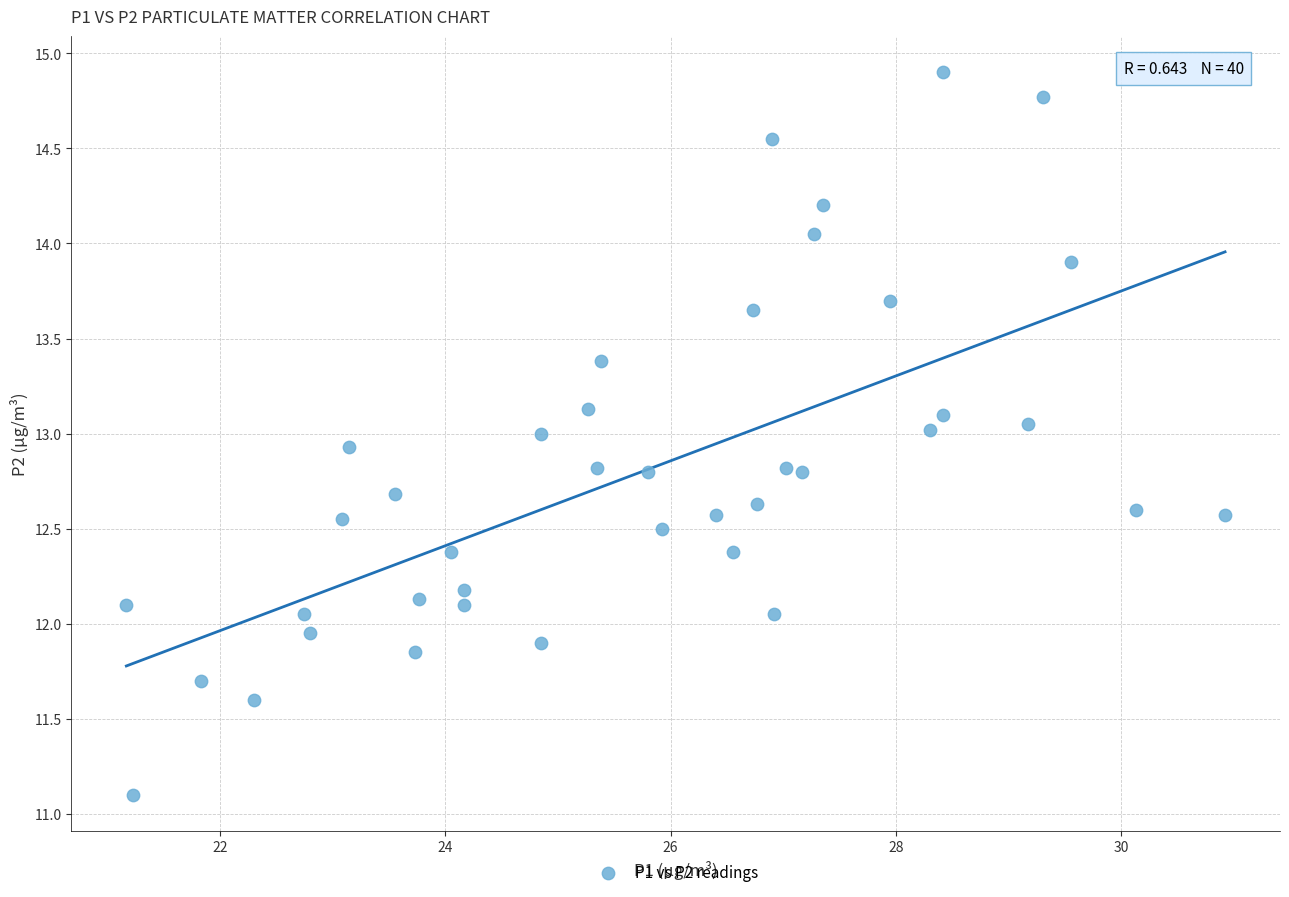

What is the range of Y values (max minus min)?

3.8